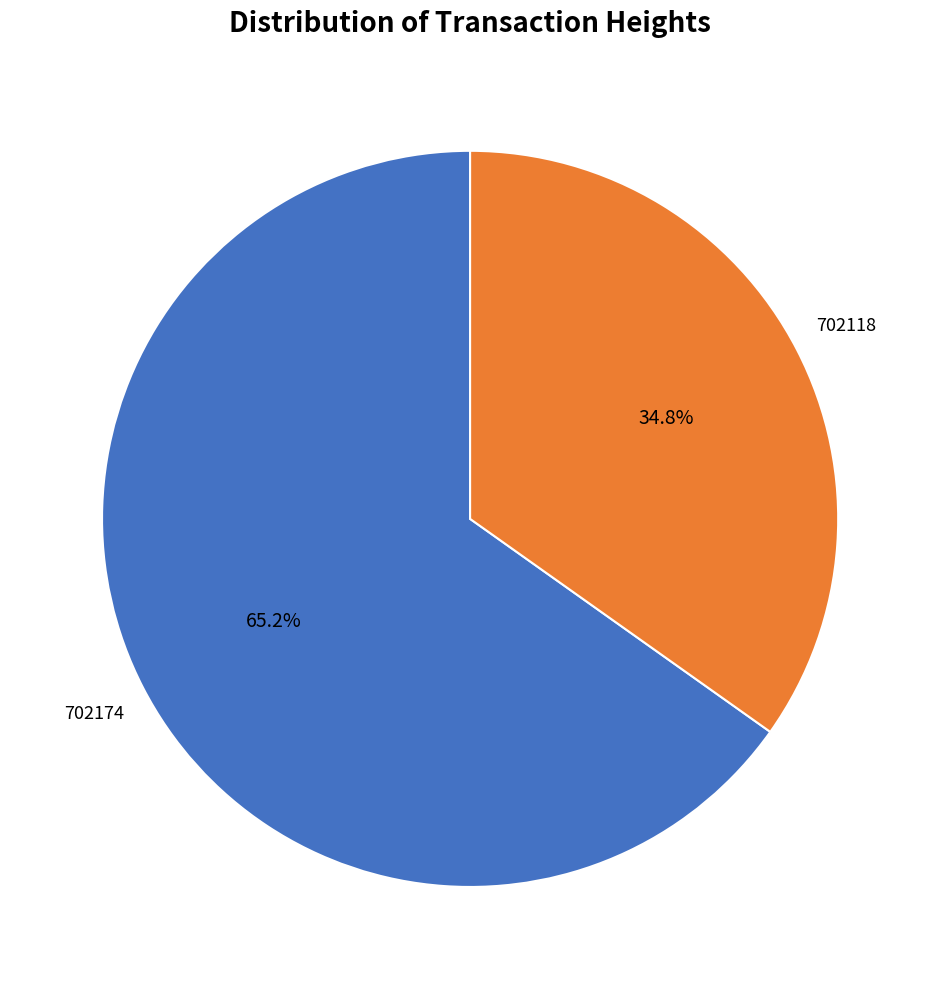

Is there any slice that represents more than half of the pie?

Yes